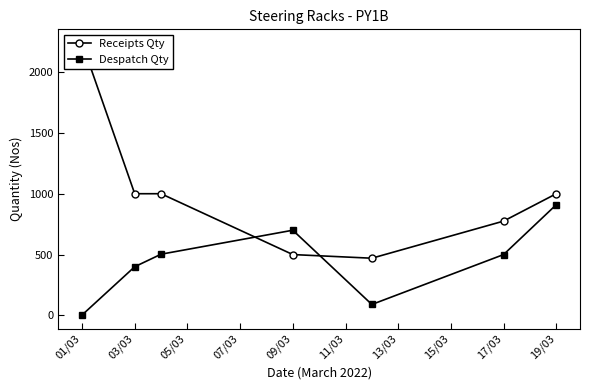

In Despatch Qty, how many points are lower than both neighbors (excluding endpoints)?

1